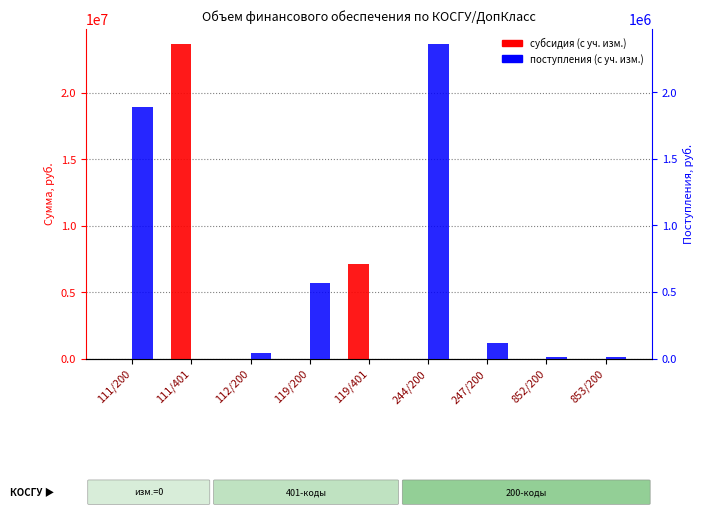

At 247/200, list the series in order from largest to smallest.

поступления (с уч. изм.), субсидия (с уч. изм.)